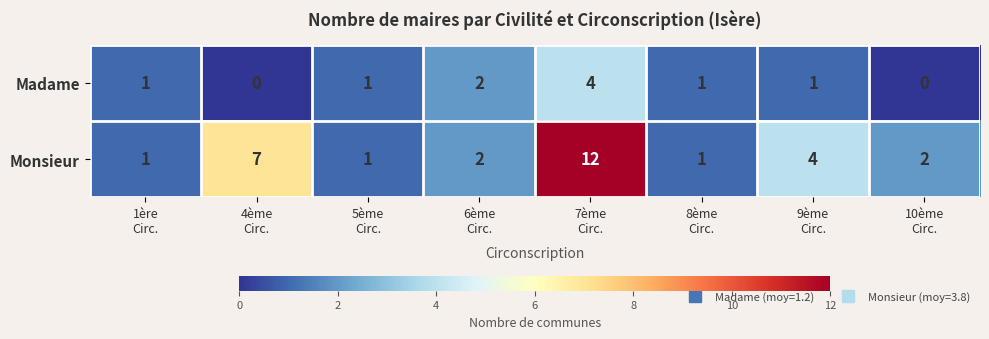

Count the Madame values in the range 1 to 2.

5